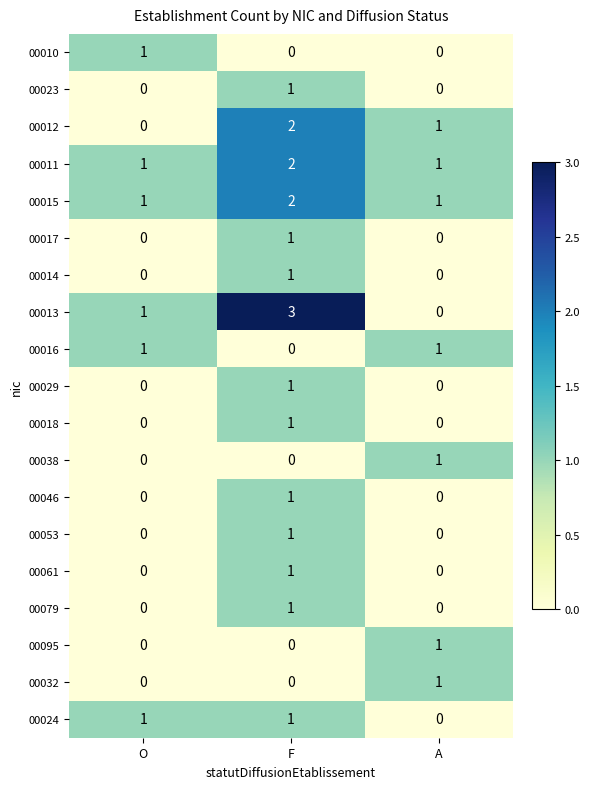

What is the maximum value shown in the chart?

3